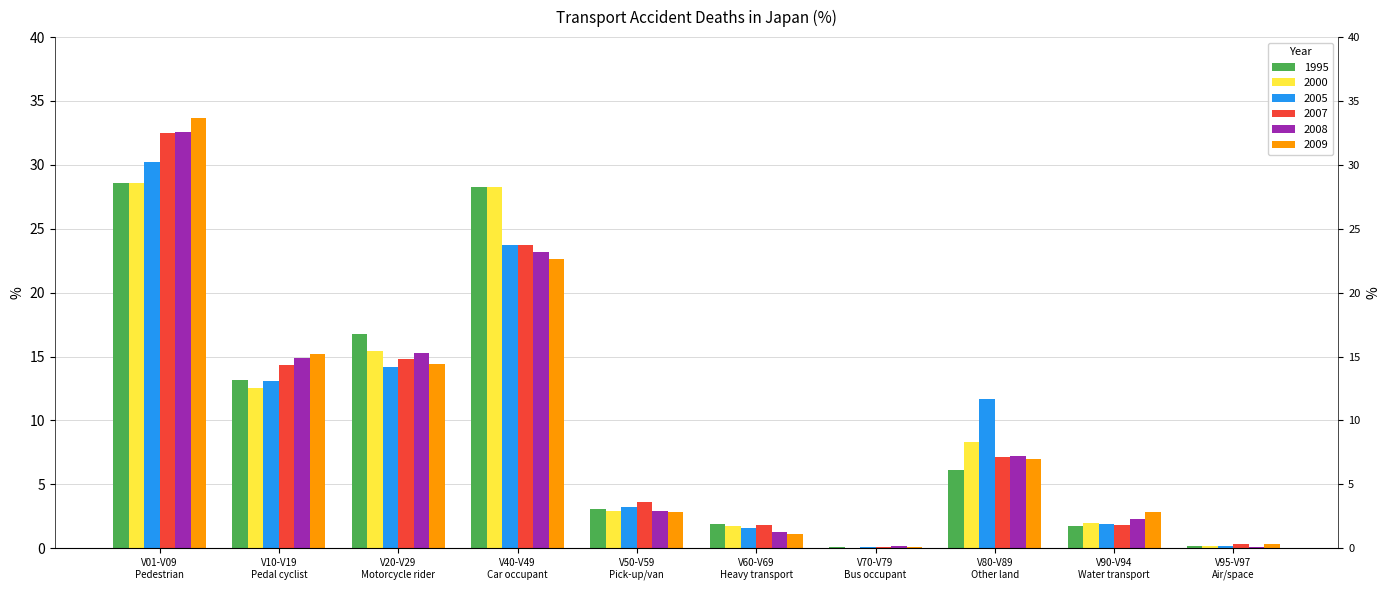

Reading left to right, what are all the values shown in this chart?

1995: V01-V09
Pedestrian=28.6	V10-V19
Pedal cyclist=13.2	V20-V29
Motorcycle rider=16.8	V40-V49
Car occupant=28.3	V50-V59
Pick-up/van=3.1	V60-V69
Heavy transport=1.9	V70-V79
Bus occupant=0.1	V80-V89
Other land=6.1	V90-V94
Water transport=1.7	V95-V97
Air/space=0.2
2000: V01-V09
Pedestrian=28.6	V10-V19
Pedal cyclist=12.5	V20-V29
Motorcycle rider=15.4	V40-V49
Car occupant=28.3	V50-V59
Pick-up/van=2.9	V60-V69
Heavy transport=1.7	V70-V79
Bus occupant=0.0	V80-V89
Other land=8.3	V90-V94
Water transport=2.0	V95-V97
Air/space=0.2
2005: V01-V09
Pedestrian=30.2	V10-V19
Pedal cyclist=13.1	V20-V29
Motorcycle rider=14.2	V40-V49
Car occupant=23.7	V50-V59
Pick-up/van=3.2	V60-V69
Heavy transport=1.6	V70-V79
Bus occupant=0.1	V80-V89
Other land=11.7	V90-V94
Water transport=1.9	V95-V97
Air/space=0.2
2007: V01-V09
Pedestrian=32.5	V10-V19
Pedal cyclist=14.3	V20-V29
Motorcycle rider=14.8	V40-V49
Car occupant=23.7	V50-V59
Pick-up/van=3.6	V60-V69
Heavy transport=1.8	V70-V79
Bus occupant=0.1	V80-V89
Other land=7.1	V90-V94
Water transport=1.8	V95-V97
Air/space=0.3
2008: V01-V09
Pedestrian=32.6	V10-V19
Pedal cyclist=14.9	V20-V29
Motorcycle rider=15.3	V40-V49
Car occupant=23.2	V50-V59
Pick-up/van=2.9	V60-V69
Heavy transport=1.3	V70-V79
Bus occupant=0.2	V80-V89
Other land=7.2	V90-V94
Water transport=2.3	V95-V97
Air/space=0.1
2009: V01-V09
Pedestrian=33.7	V10-V19
Pedal cyclist=15.2	V20-V29
Motorcycle rider=14.4	V40-V49
Car occupant=22.6	V50-V59
Pick-up/van=2.8	V60-V69
Heavy transport=1.1	V70-V79
Bus occupant=0.1	V80-V89
Other land=7.0	V90-V94
Water transport=2.8	V95-V97
Air/space=0.3